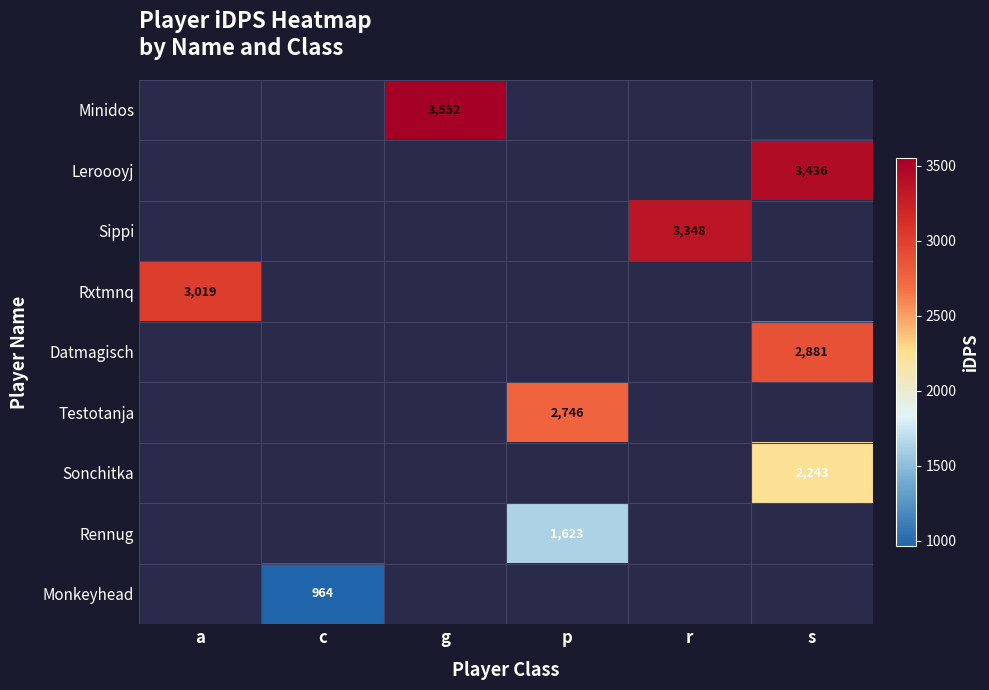

Count the number of categories in the chart.

6